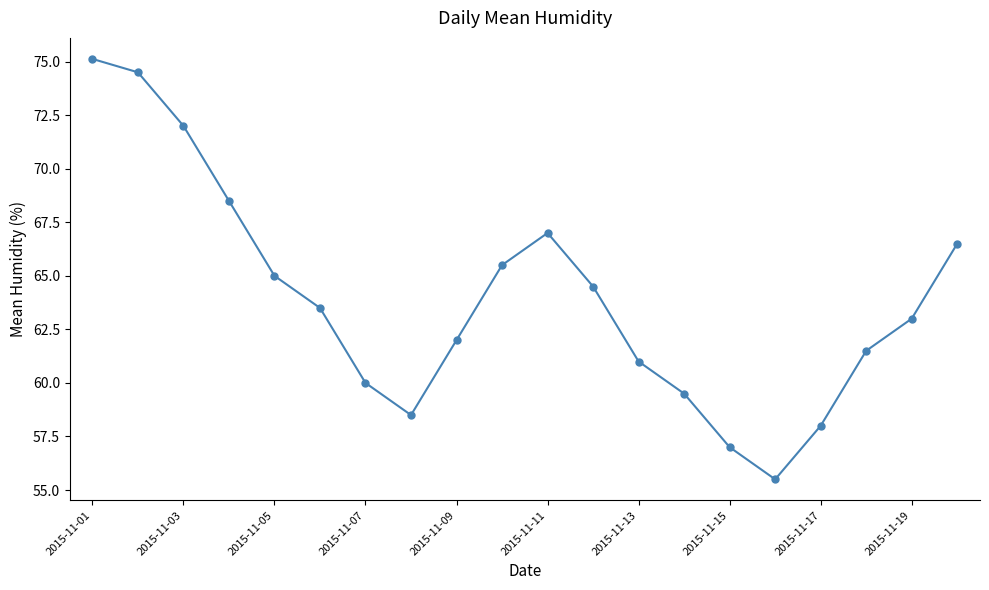

What is the greatest value displayed?

75.1